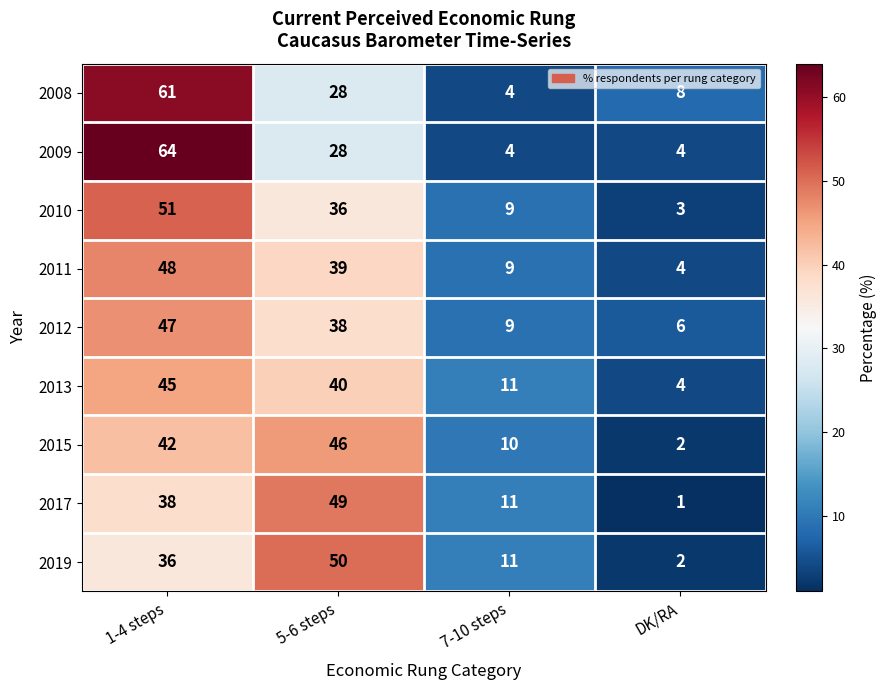

What is the minimum value shown in the chart?

1